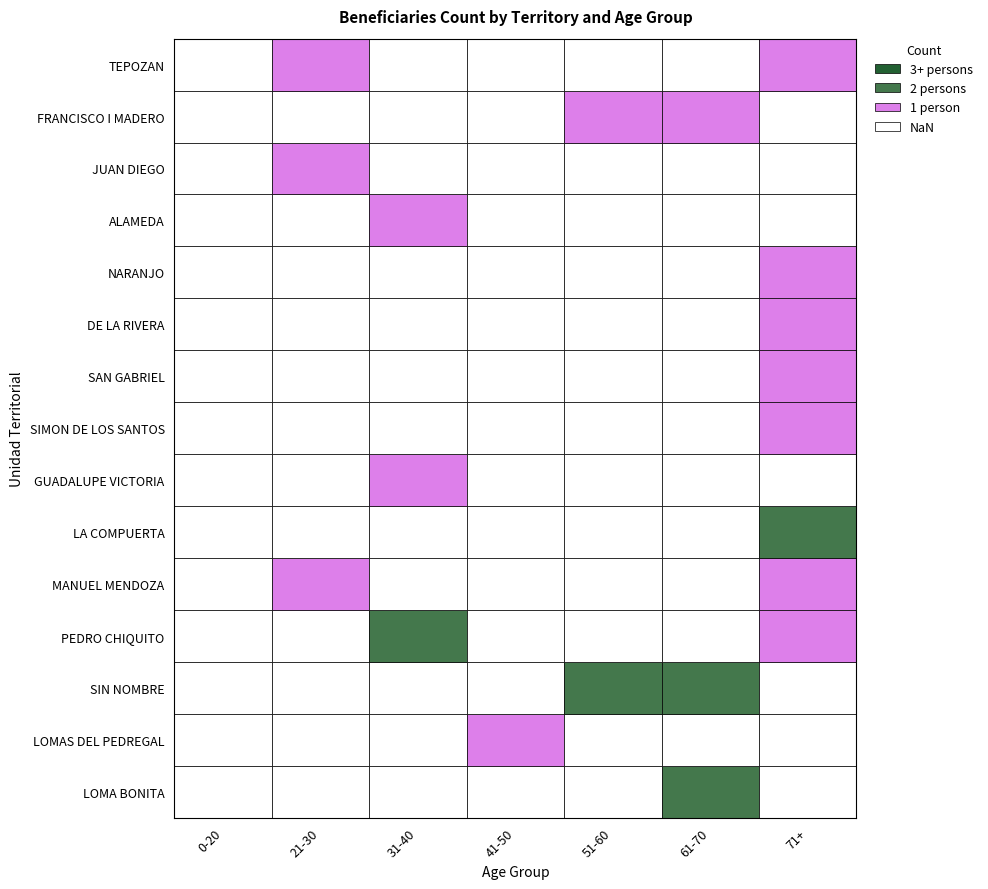

How many positive values does the SAN GABRIEL series have?

1